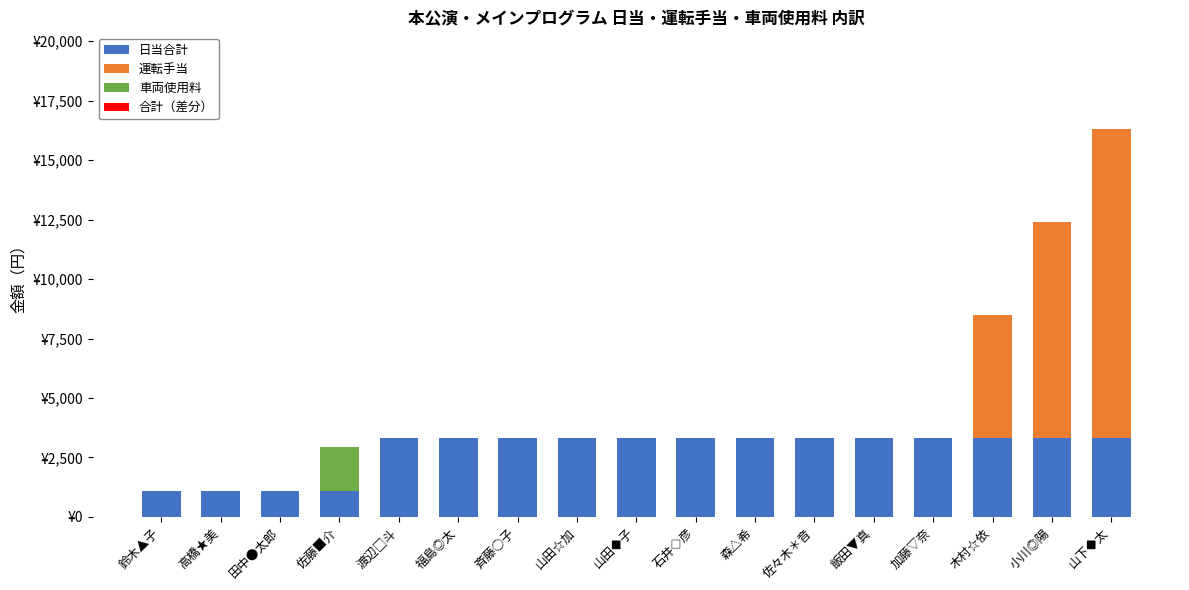

Does the chart contain stacked bars?

Yes